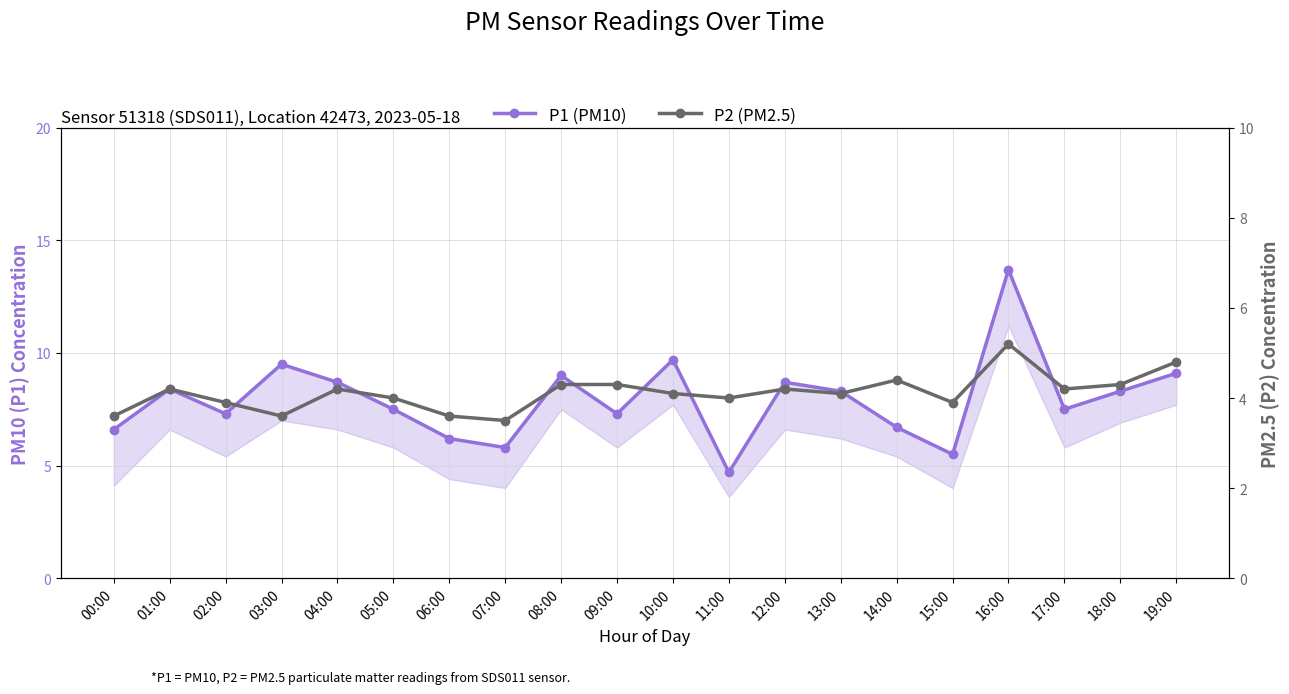

What is the maximum value shown in the chart?

13.7